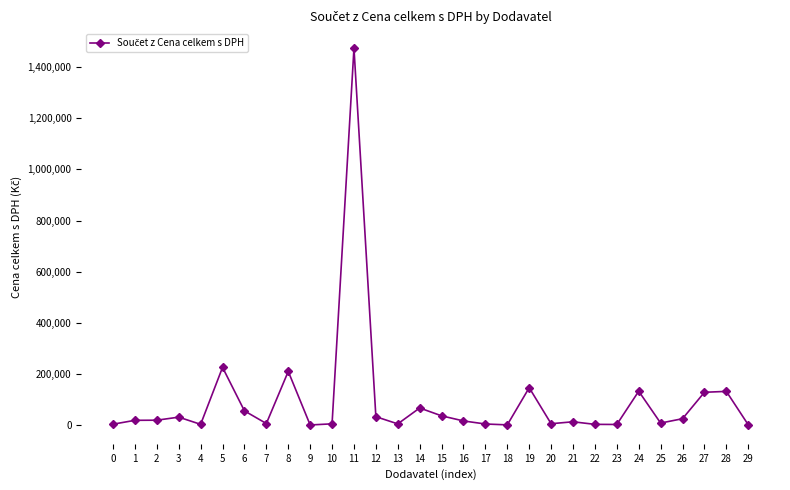

What is the sum of the values at 12 and 21?

45964.1